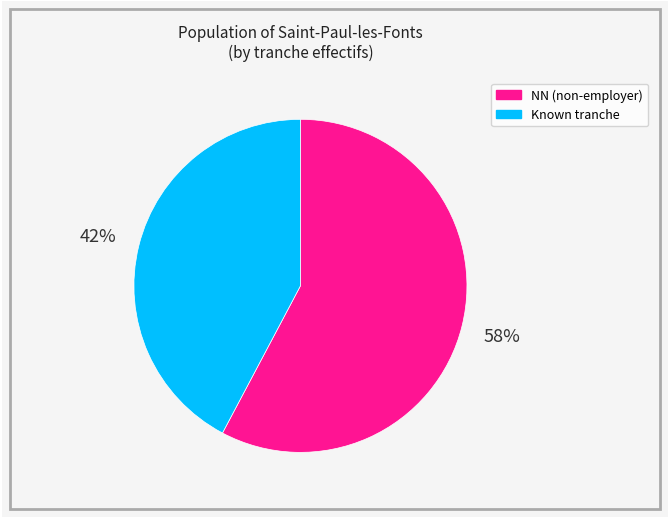

To the nearest percent, what is the average slice percentage?

50%